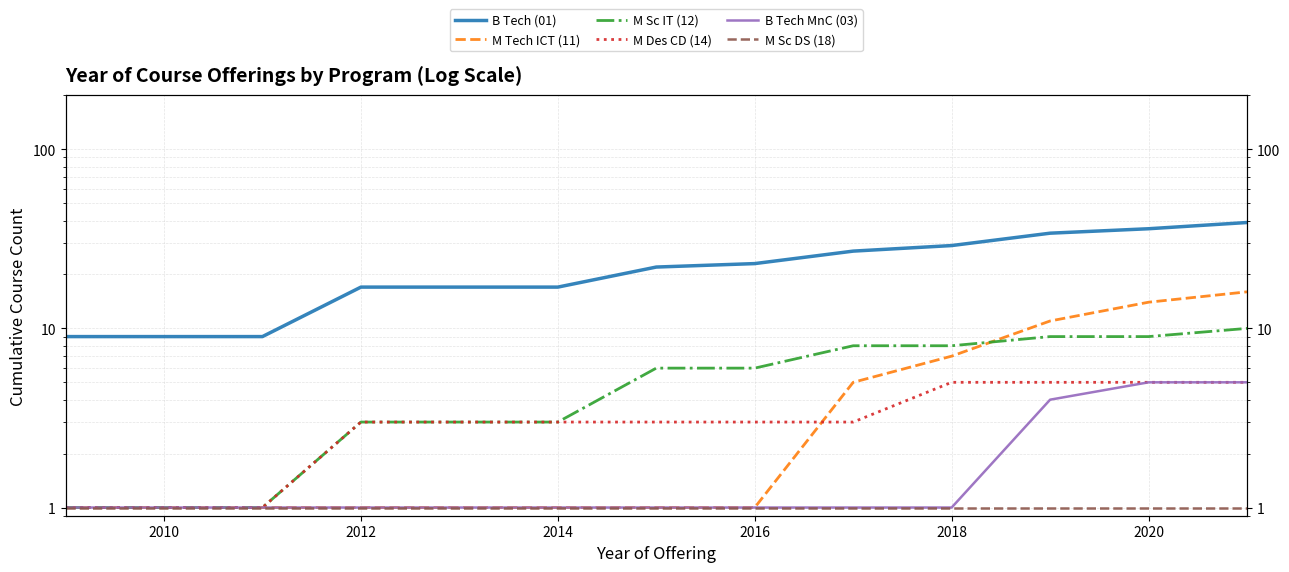

Which series has the largest total across all categories?

B Tech (01)